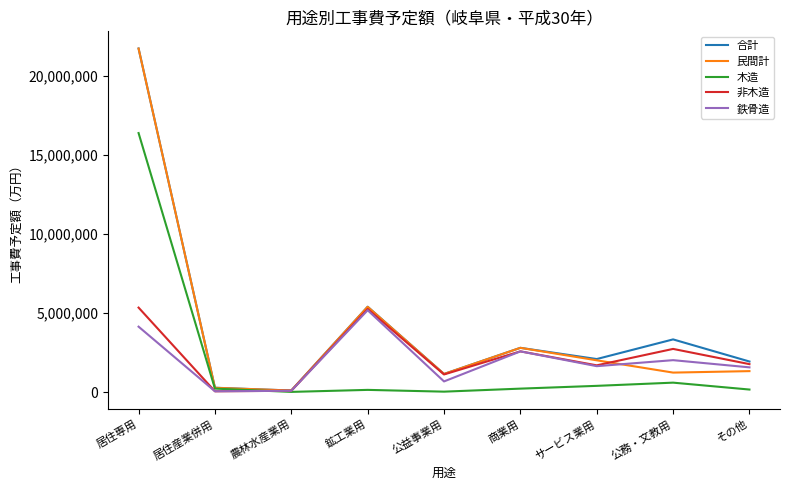

At which category is the sum across all series the highest?

居住専用